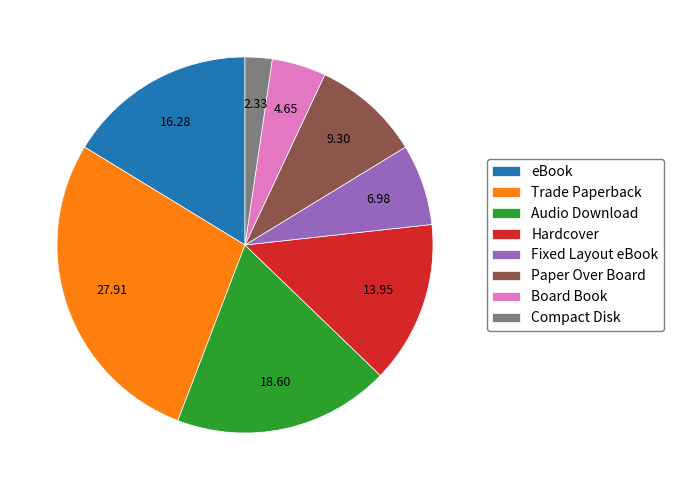

What is the smallest slice in the pie chart?

Compact Disk